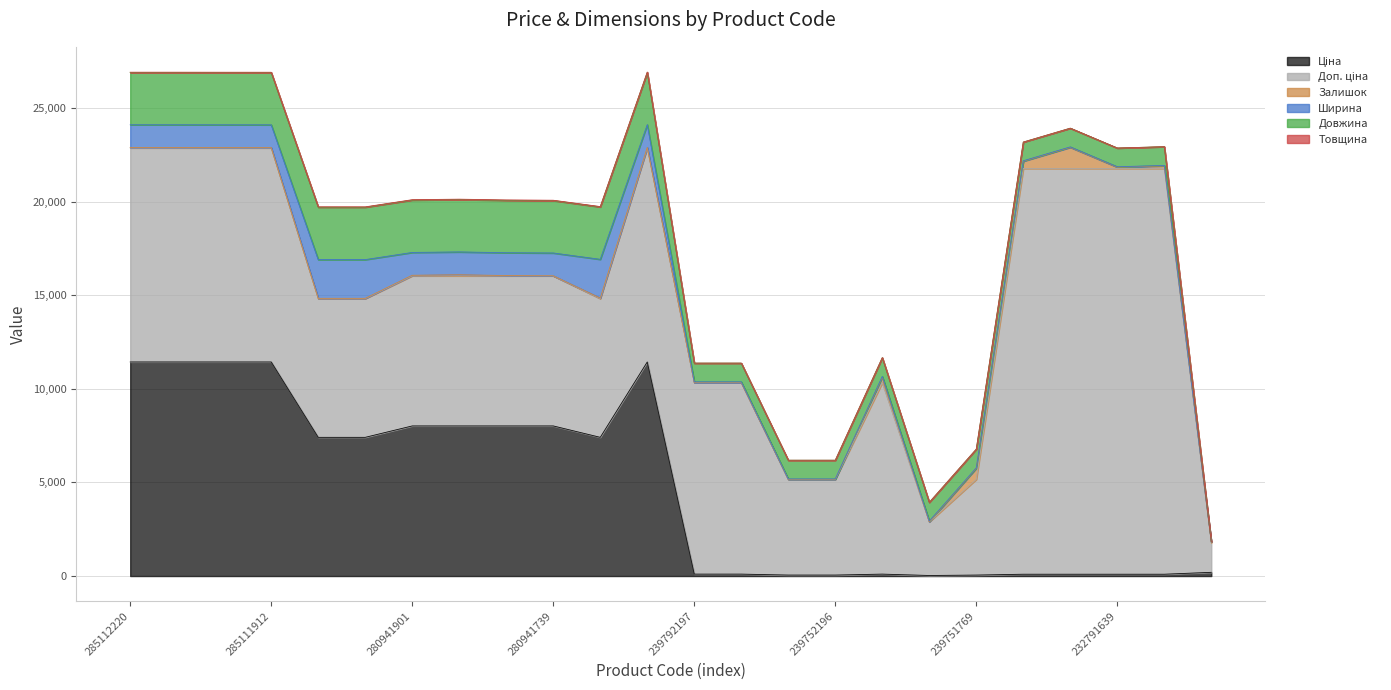

How many categories are shown in the chart?

24